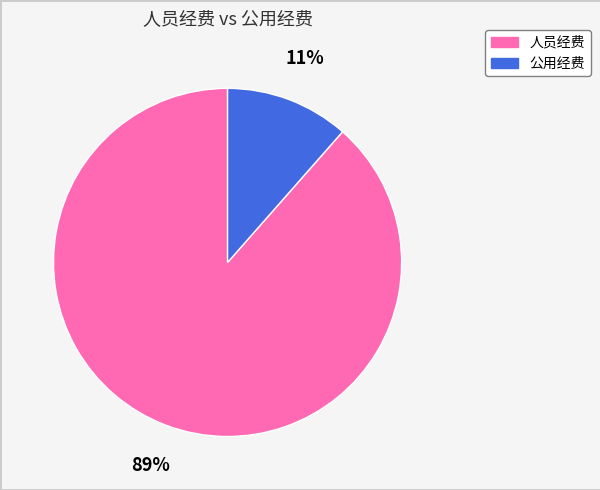

Which has a higher value, 公用经费 or 人员经费?

人员经费